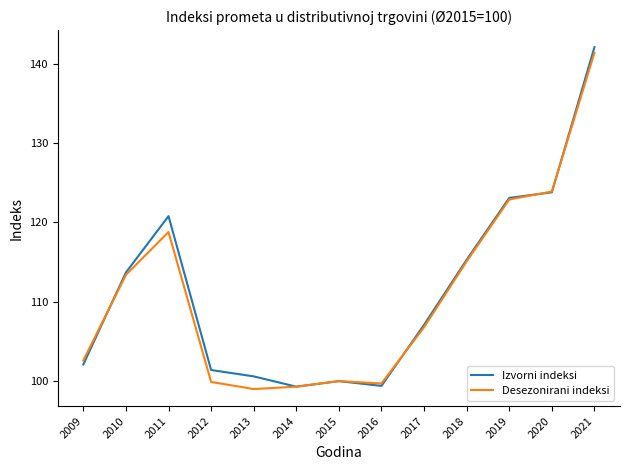

What is the greatest value displayed?

142.1